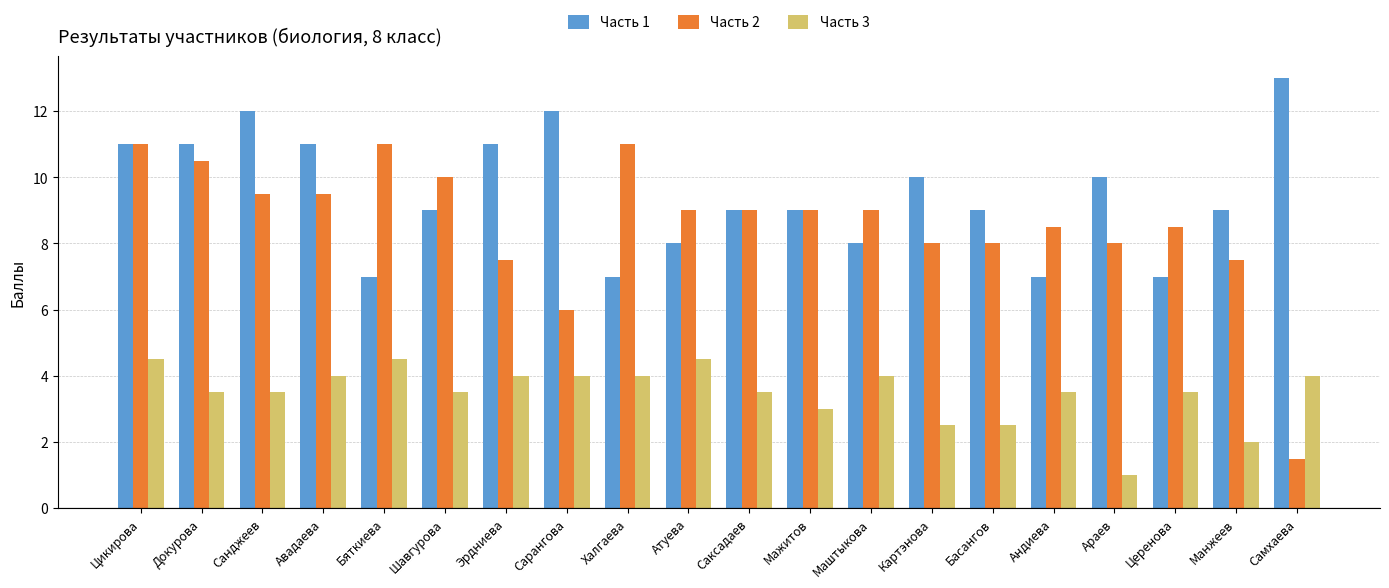

Between Бяткиева and Араев, which series saw the biggest shift?

Часть 3